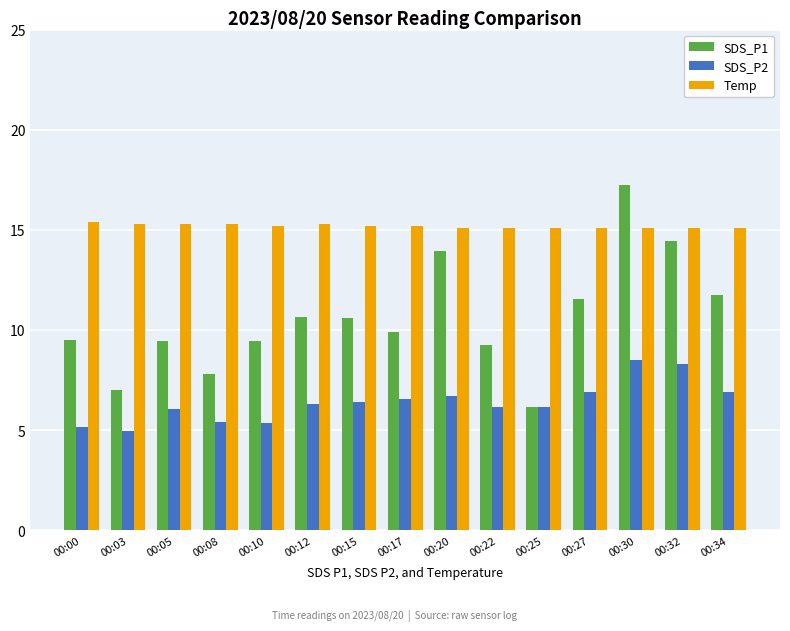

What is the minimum value for SDS_P2?

5.0